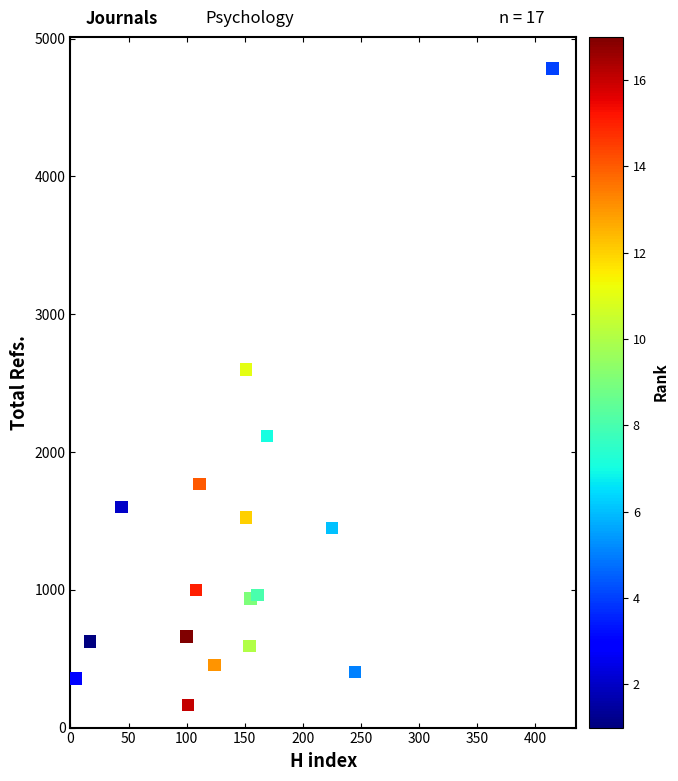

What Y value in the scatter plot is closest to 2474?

2598